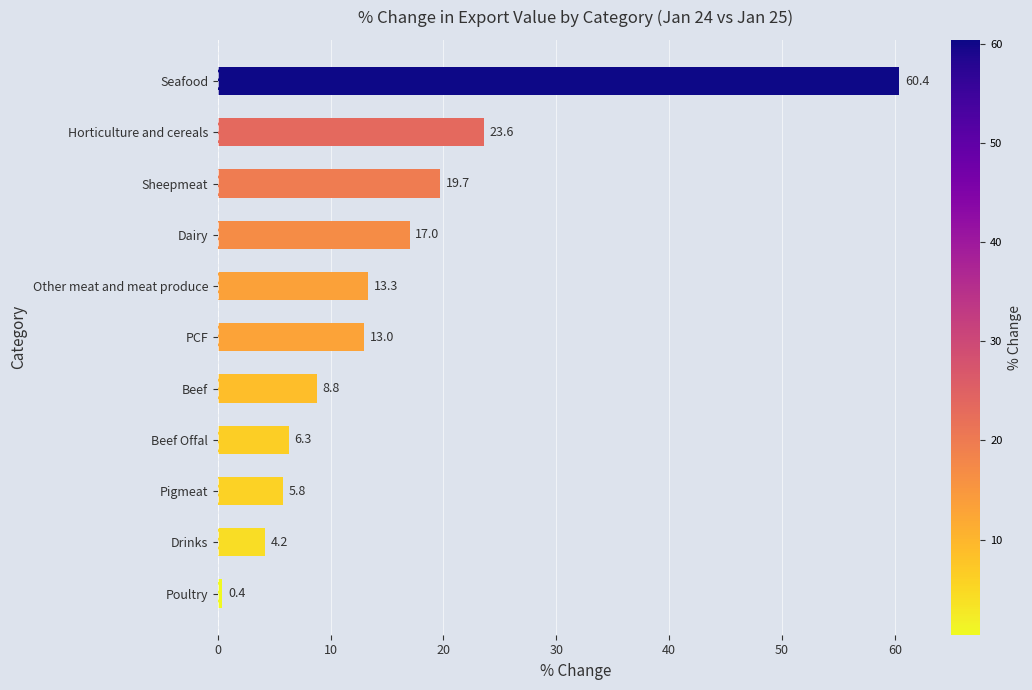

What is the value of the 3rd bar from the top?

19.7